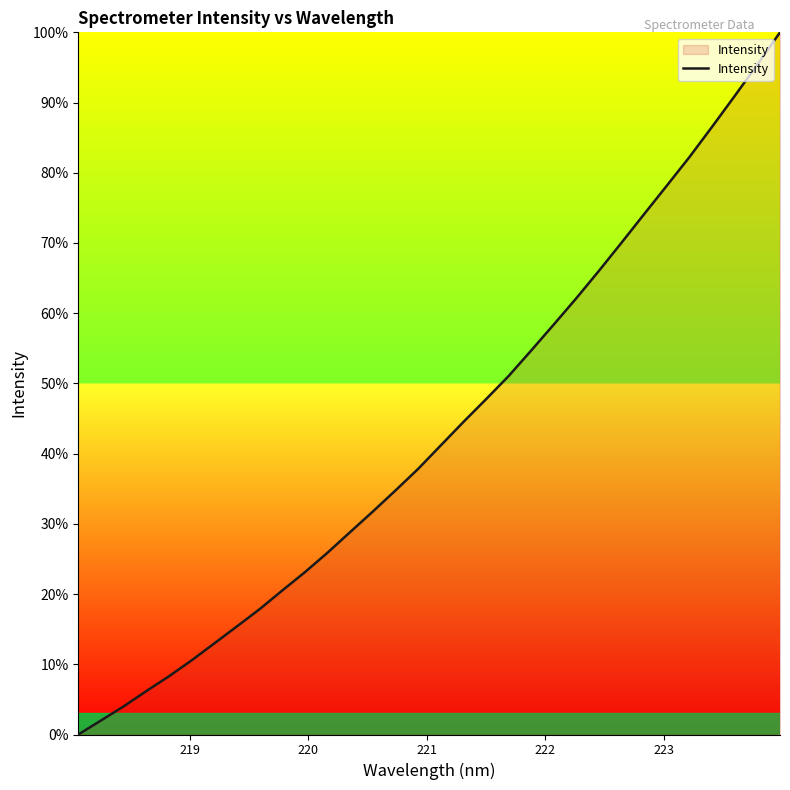

What is the maximum value shown in the chart?

100.0